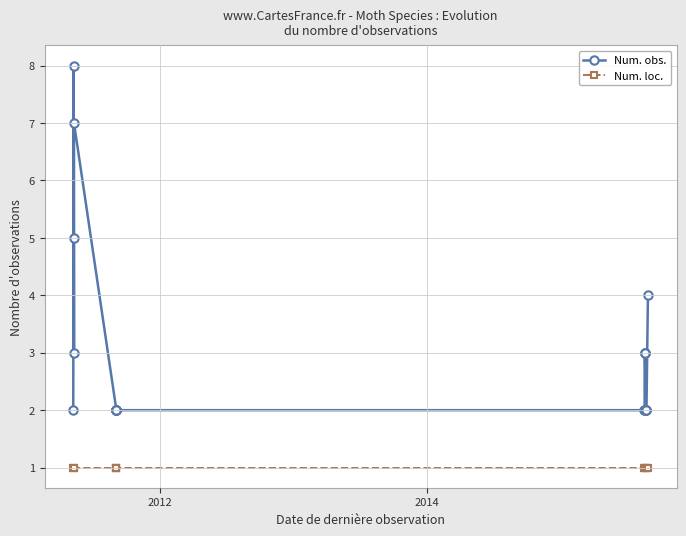

List the series in order of their peak value, highest first.

Num. obs., Num. loc.